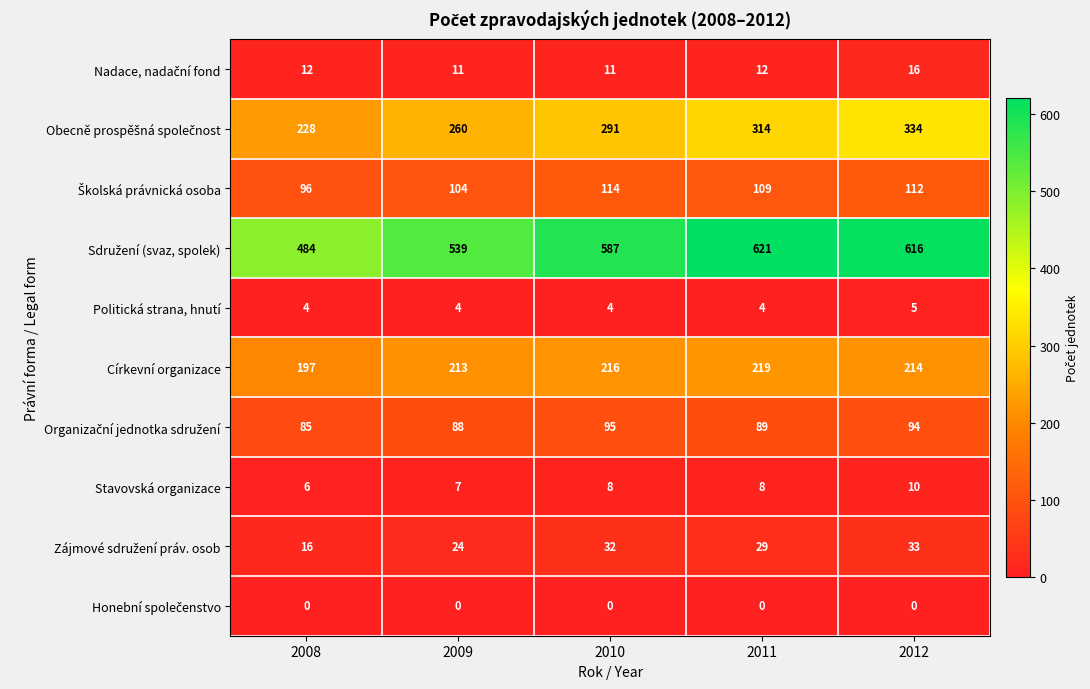

What is the sum of all Stavovská organizace values?

39